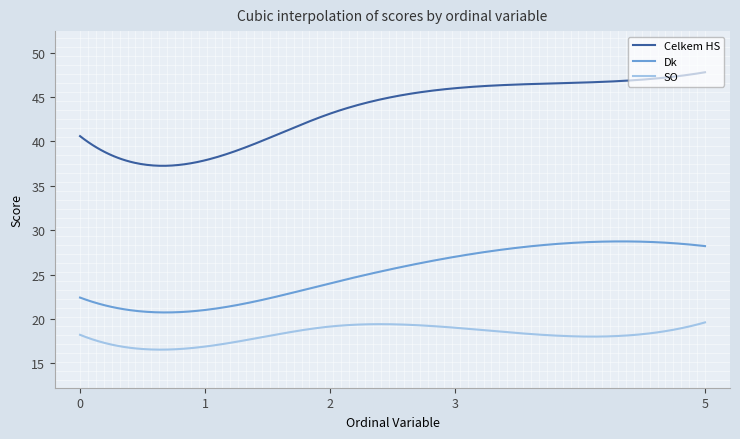

What is the difference between the second highest and second lowest values in the Dk series?

8.0